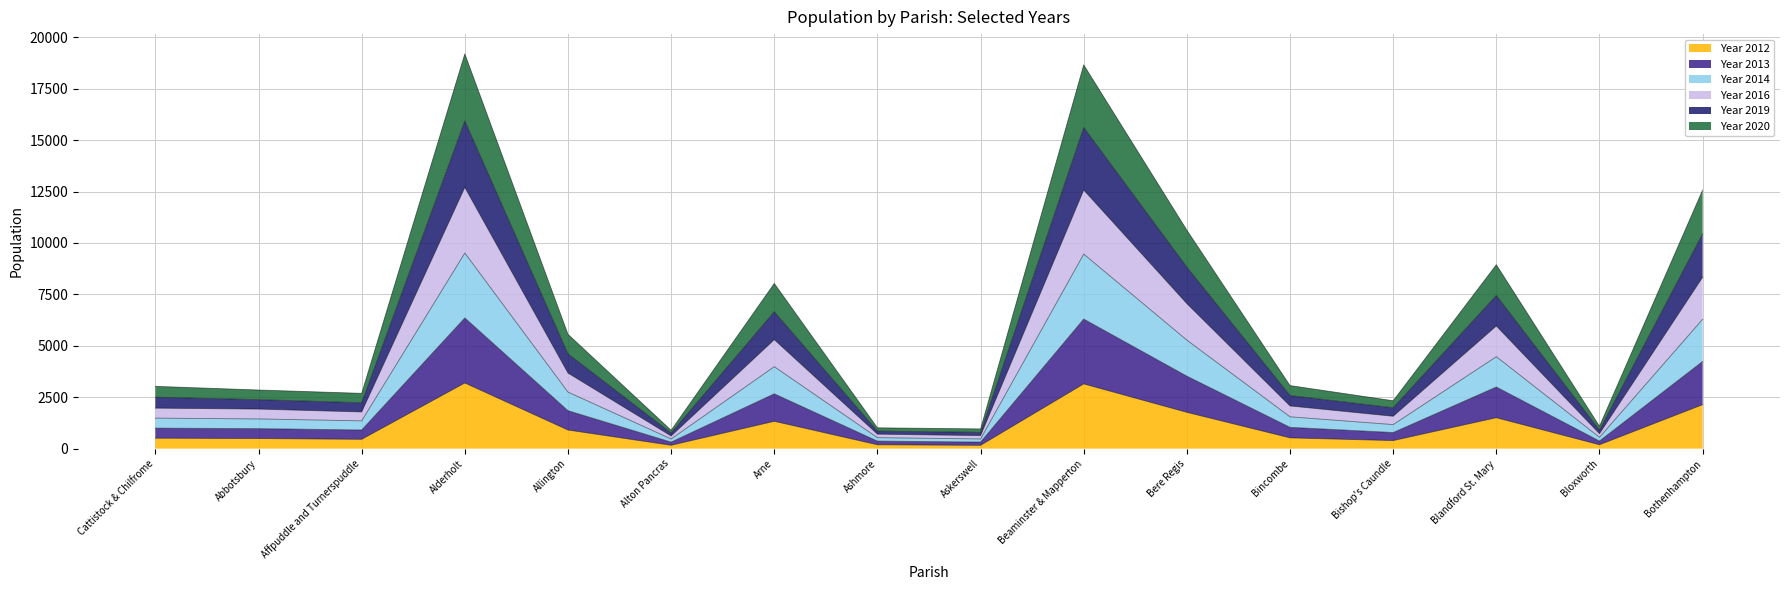

How many series are shown in this chart?

6